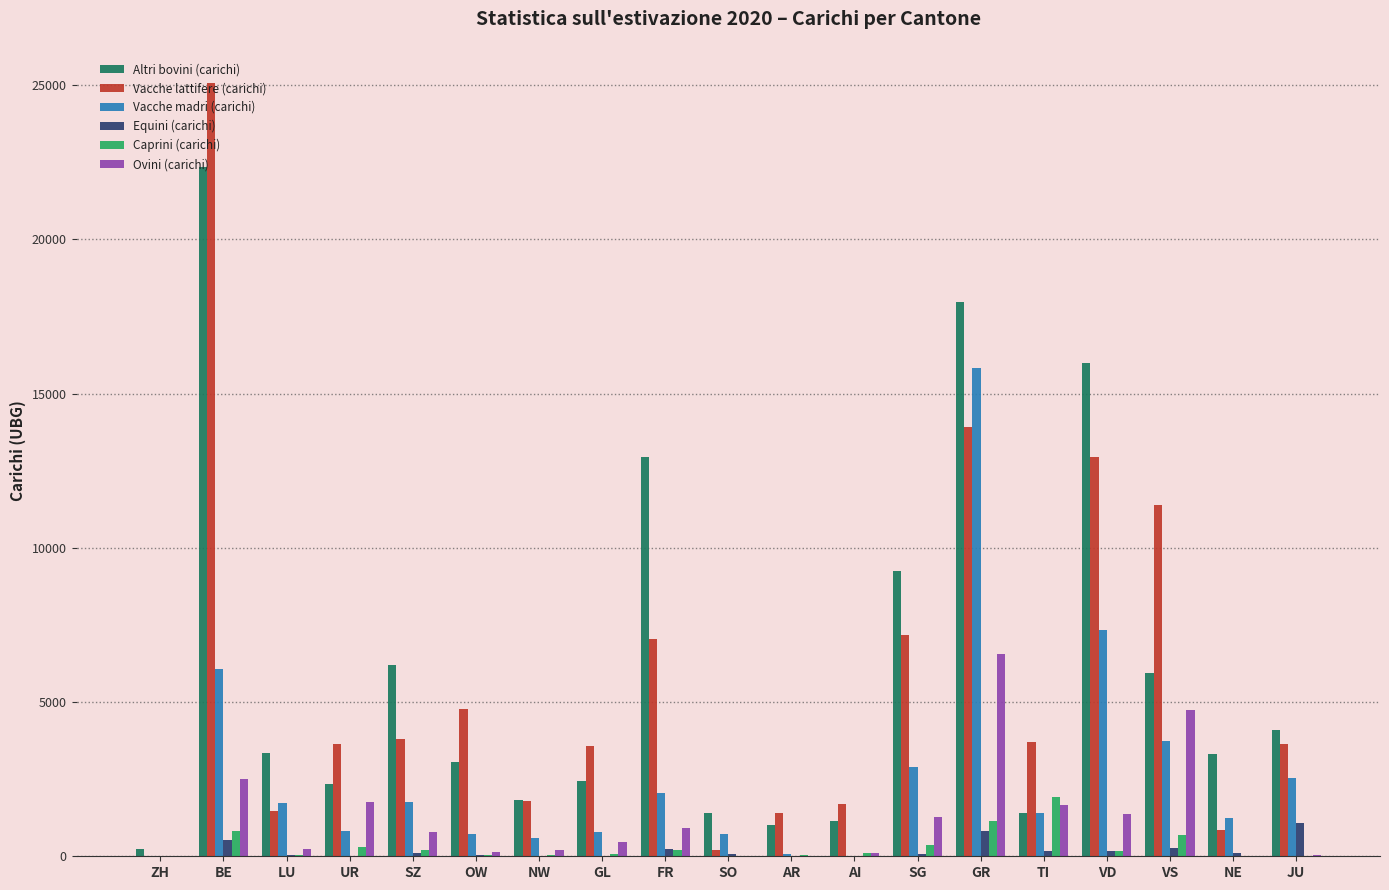

What is the total value across all series at BE?

57342.3